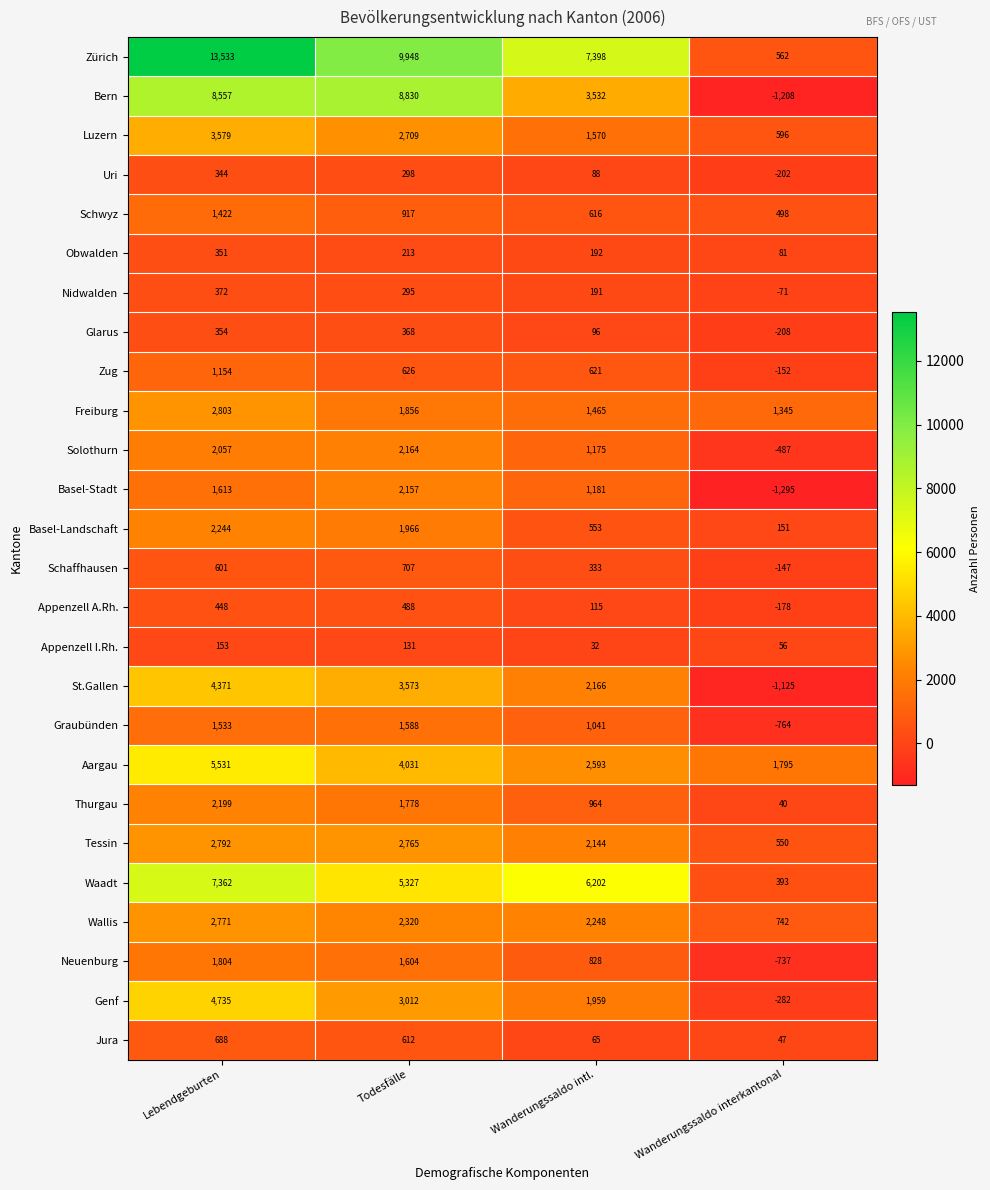

True or false: Tessin has a value of 2144 at Wanderungssaldo intl..

True